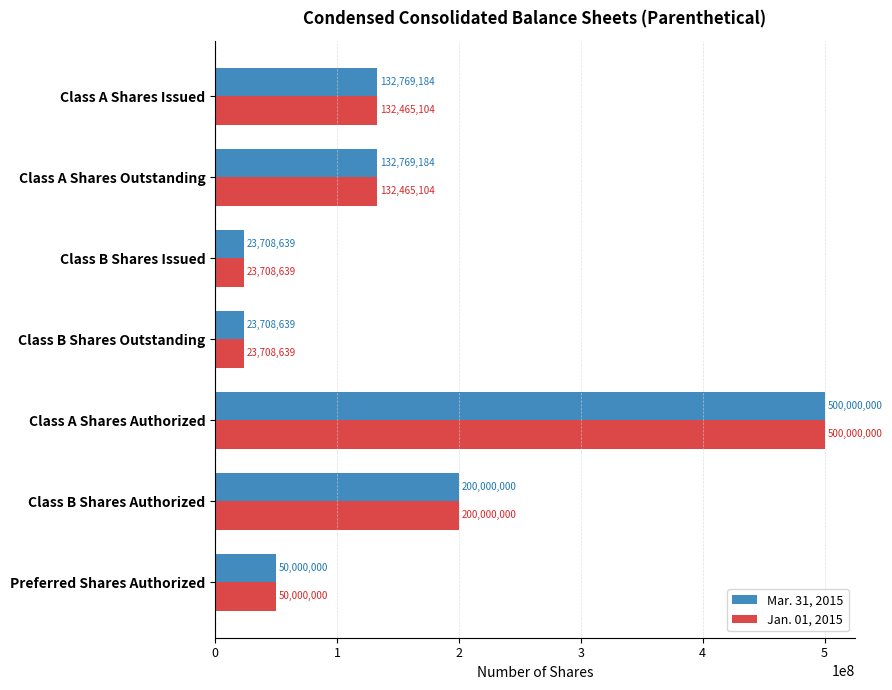

What is the highest value of the Jan. 01, 2015 series?

500000000